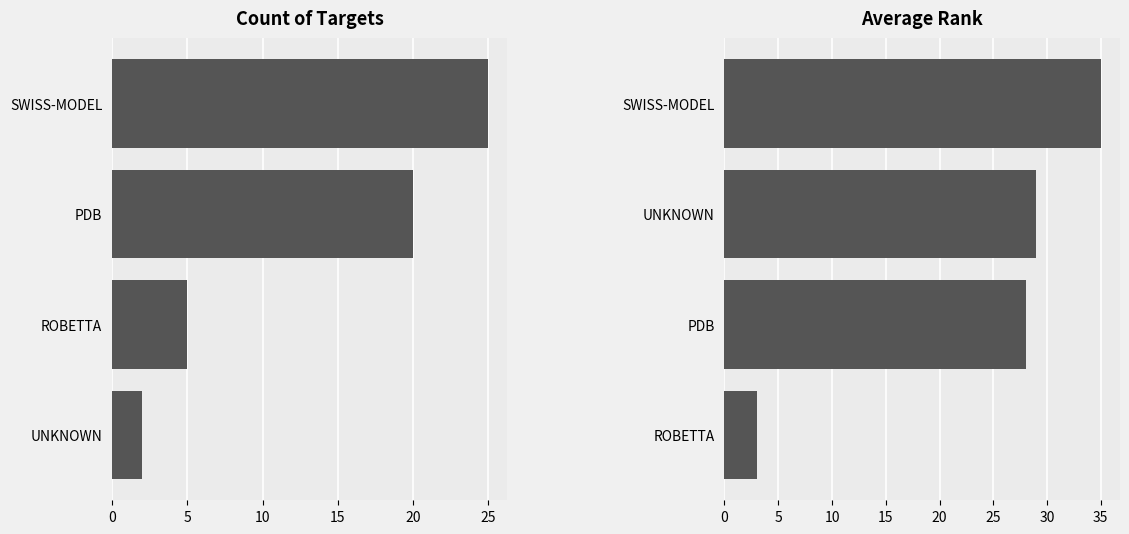

Is it true that Average Rank equals 10 at SWISS-MODEL?

False